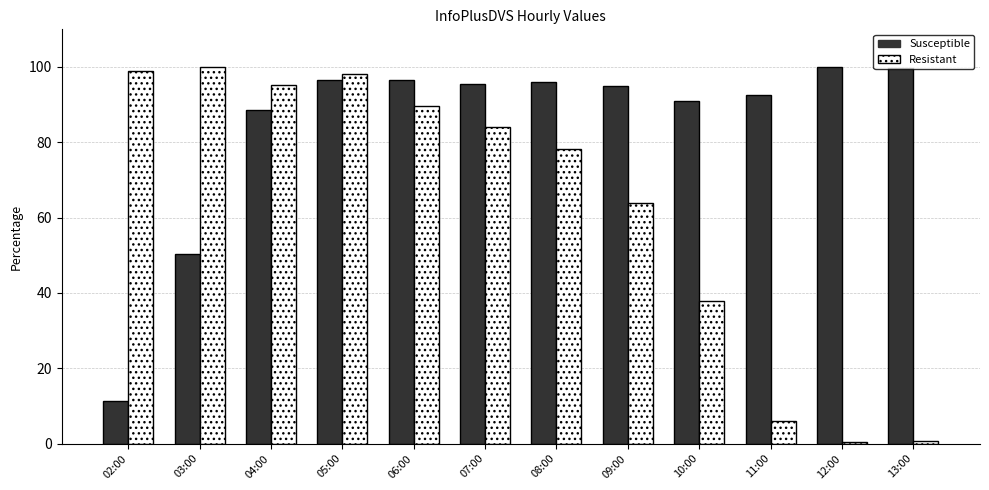

What is the sum of all Resistant values?

752.5